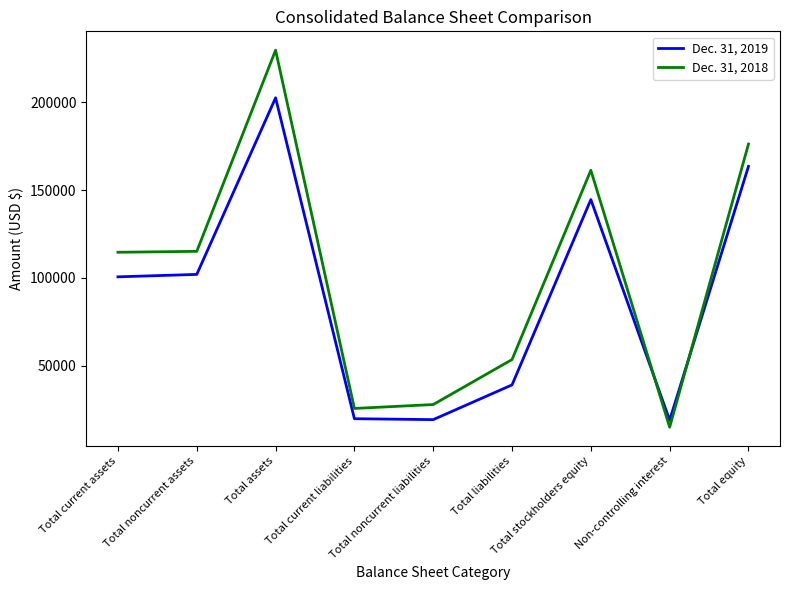

Where do Dec. 31, 2019 and Dec. 31, 2018 first cross each other?

Total stockholders equity and Non-controlling interest